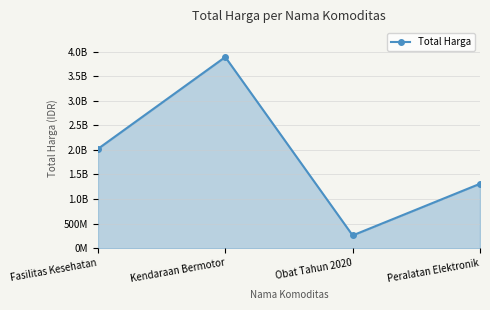

Is this an area chart (filled region under the line)?

Yes